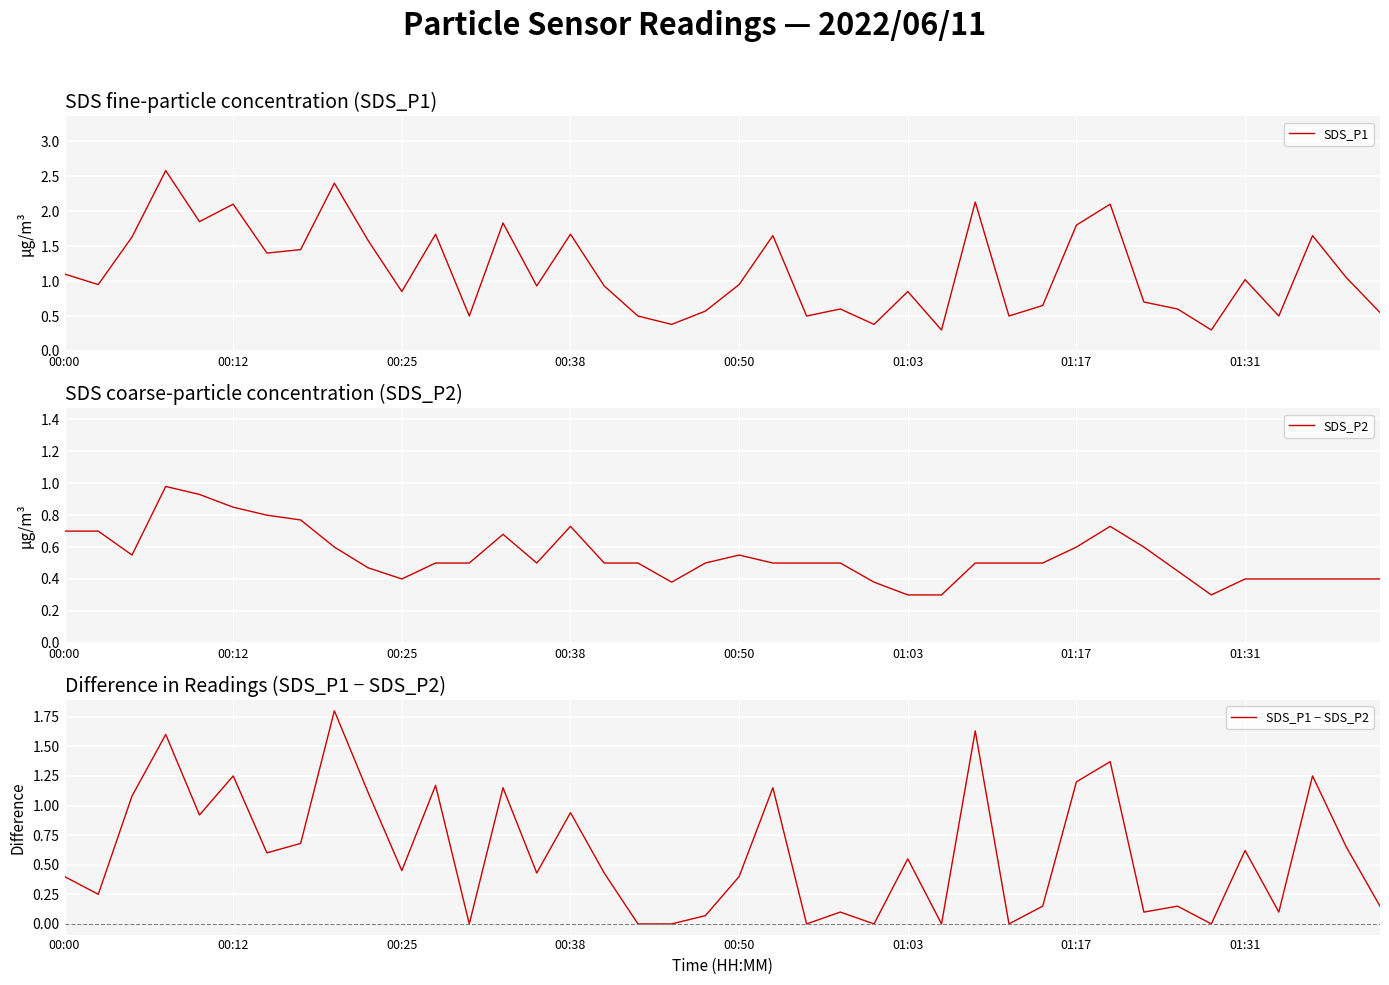

What is the sum of all SDS_P1 values?

45.6